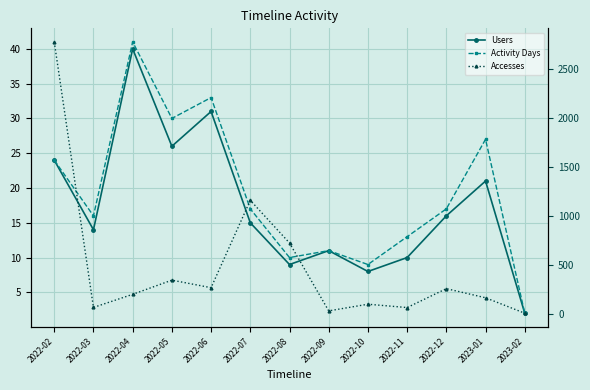

Which series changed the most between 2022-03 and 2022-07?

Accesses